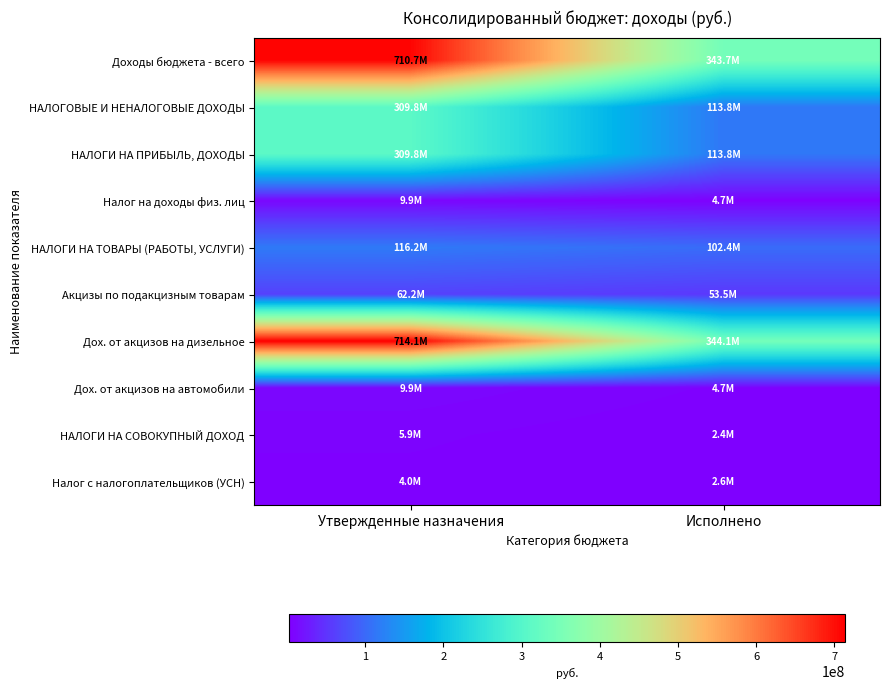

Reading left to right, transcribe all the data shown in this chart.

Доходы бюджета - всего: Утвержденные назначения=710700341.4	Исполнено=343725089.7
НАЛОГОВЫЕ И НЕНАЛОГОВЫЕ ДОХОДЫ: Утвержденные назначения=309837198.4	Исполнено=113786583.1
НАЛОГИ НА ПРИБЫЛЬ, ДОХОДЫ: Утвержденные назначения=309837198.4	Исполнено=113786583.1
Налог на доходы физ. лиц: Утвержденные назначения=9940000.0	Исполнено=4687957.7
НАЛОГИ НА ТОВАРЫ (РАБОТЫ, УСЛУГИ): Утвержденные назначения=116198000.0	Исполнено=102385981.1
Акцизы по подакцизным товарам: Утвержденные назначения=62200000.0	Исполнено=53453333.4
Дох. от акцизов на дизельное: Утвержденные назначения=714107504.9	Исполнено=344074005.8
Дох. от акцизов на автомобили: Утвержденные назначения=9940000.0	Исполнено=4687957.7
НАЛОГИ НА СОВОКУПНЫЙ ДОХОД: Утвержденные назначения=5855000.0	Исполнено=2369495.8
Налог с налогоплательщиков (УСН): Утвержденные назначения=4050000.0	Исполнено=2572216.3